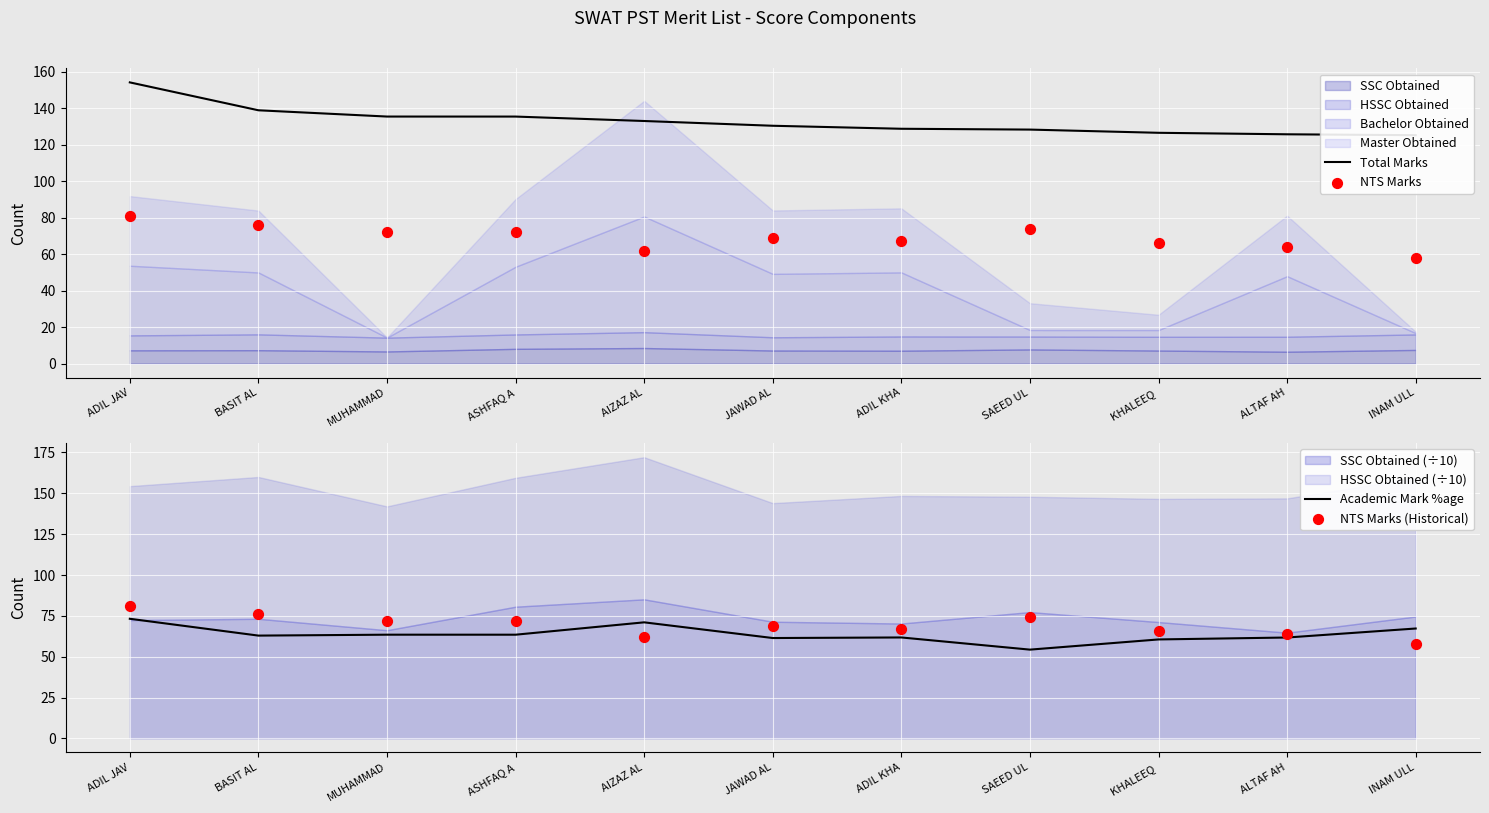

What is the total value across all series at SAEED UL?

330.6